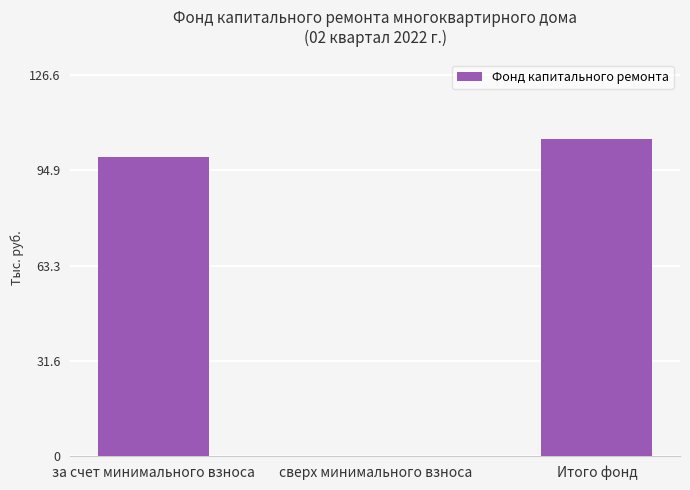

Reading right to left, what are all the values shown in this chart?

Итого фонд=105.5	сверх минимального взноса=0.0	за счет минимального взноса=99.3